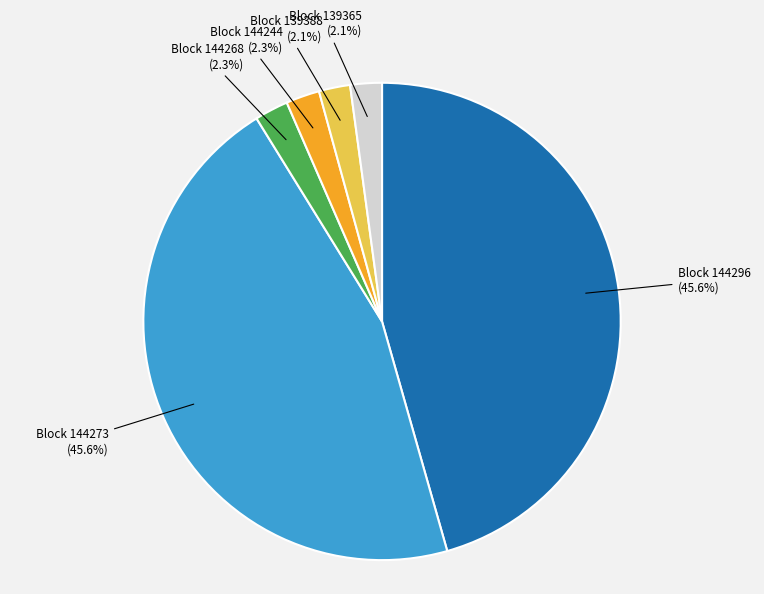

Is there a majority slice in this chart?

No